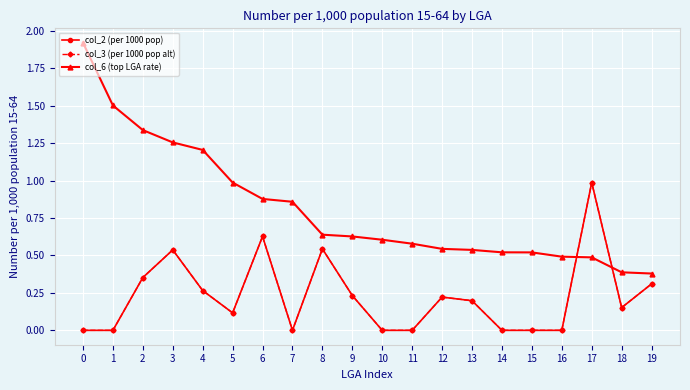

Is it true that col_2 (per 1000 pop) equals 0.0 at 7?

True